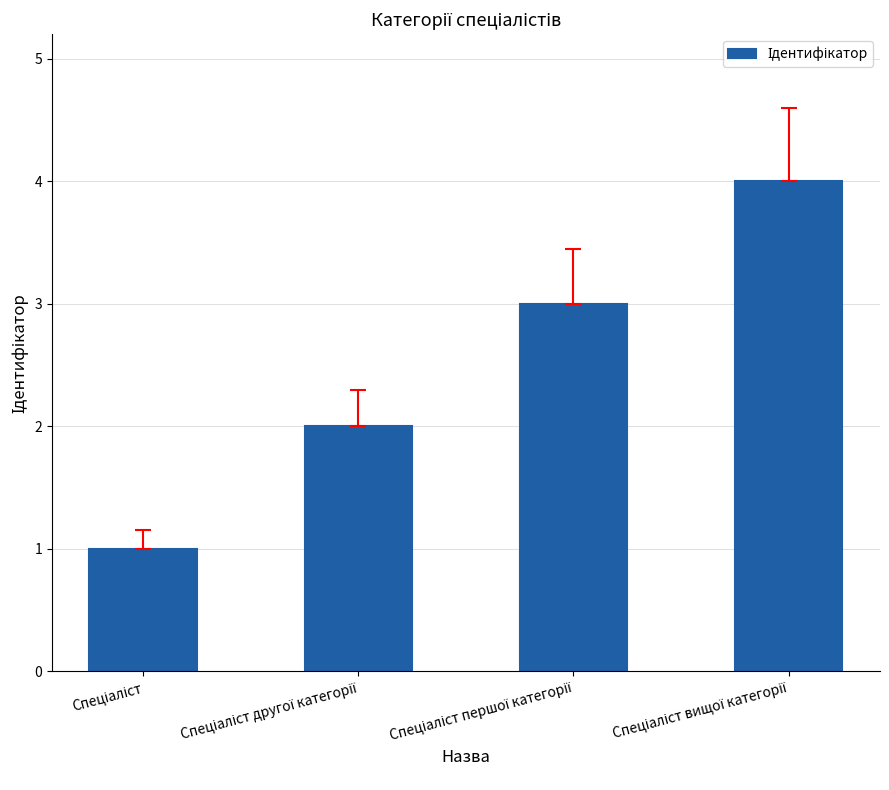

What is the sum of all values?

10